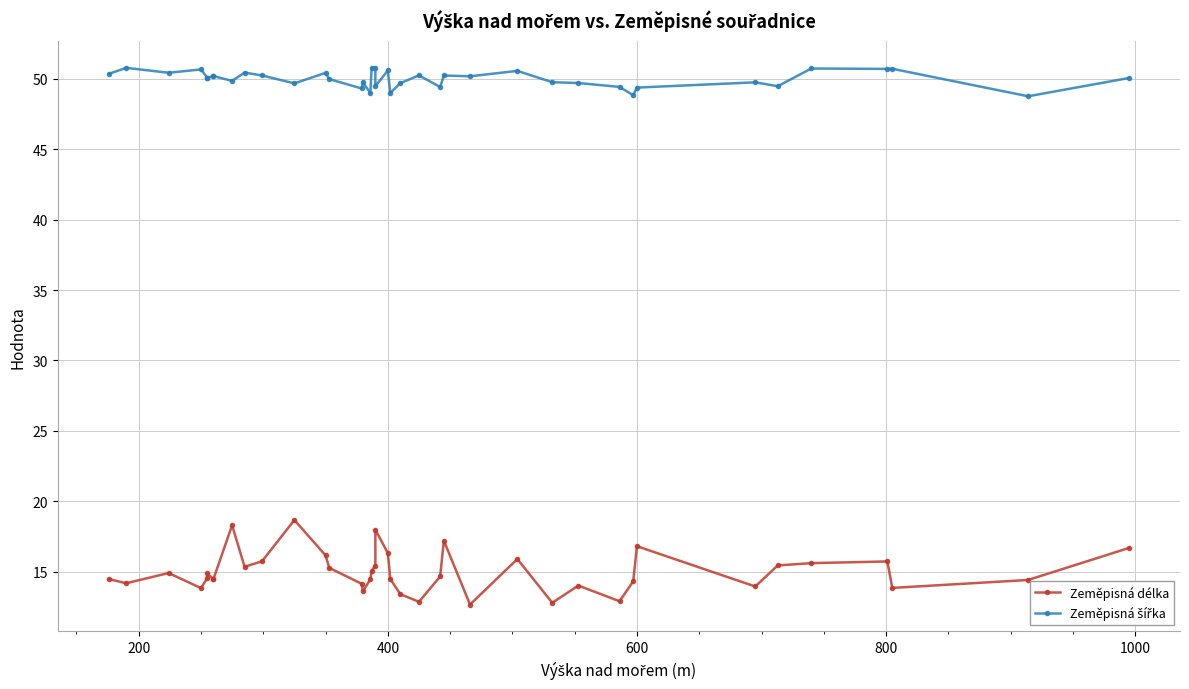

At how many categories does at least one series exceed 26?

40